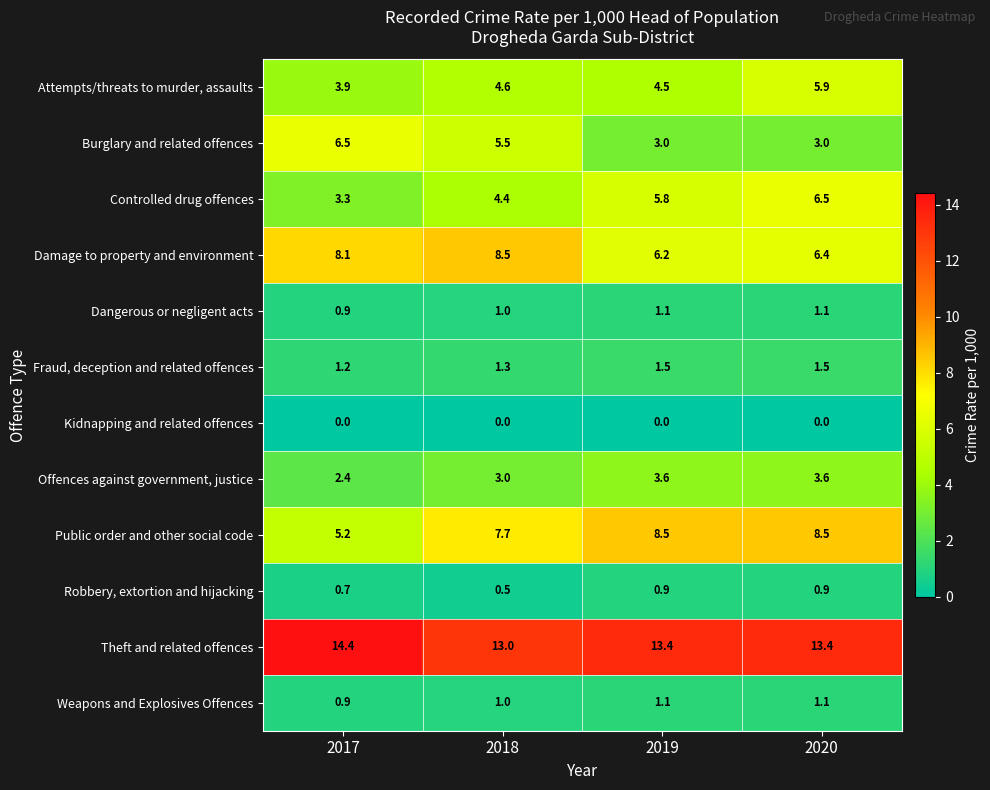

At which category is the sum across all series the highest?

2020